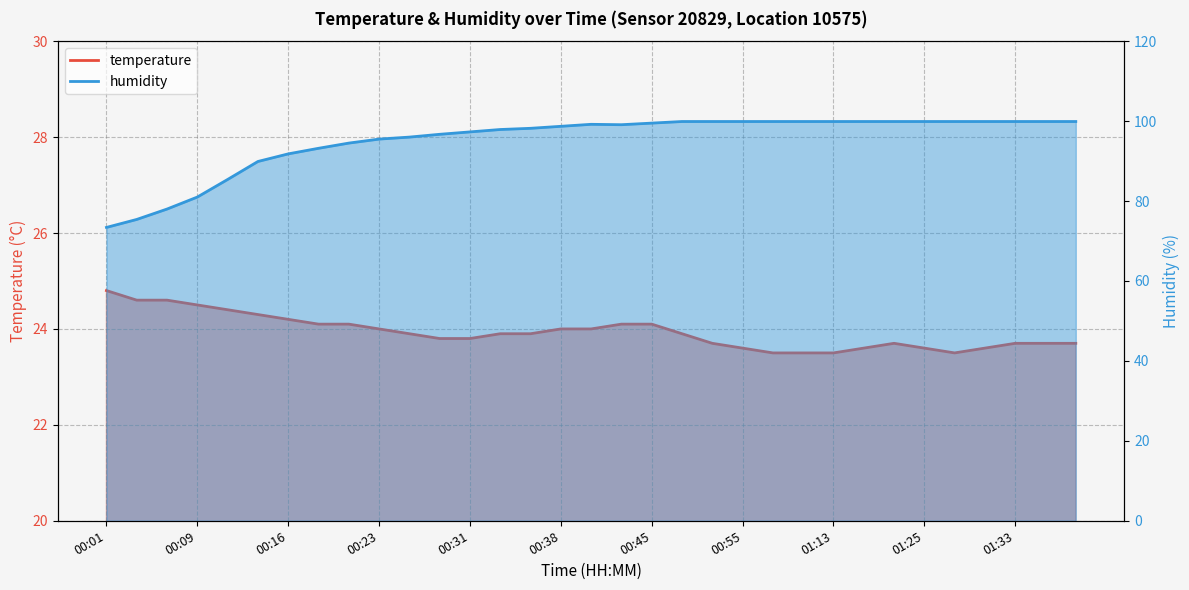

Is it true that humidity equals 135.2 at 01:07?

False